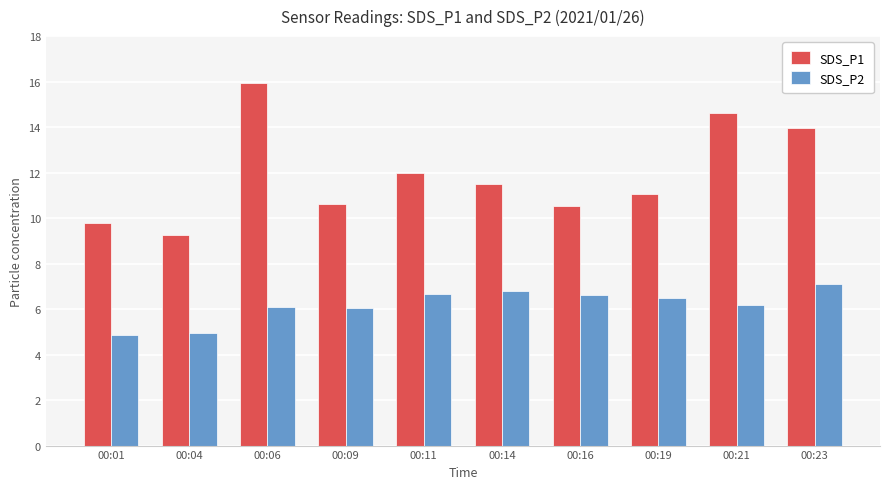

What are all the series names shown in the legend?

SDS_P1, SDS_P2